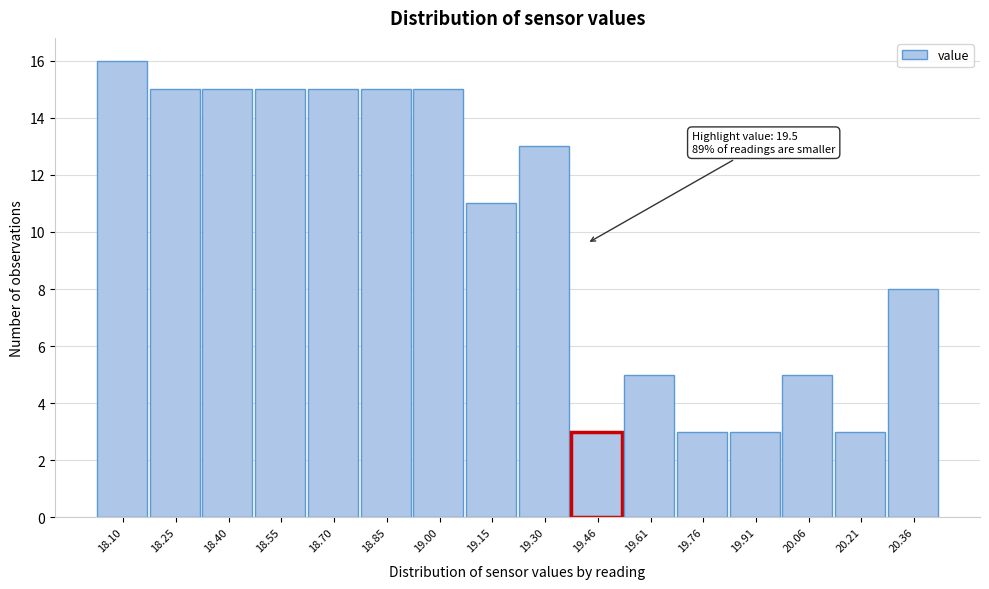

Reading right to left, list all the values displayed in this chart.

8	3	5	3	3	5	3	13	11	15	15	15	15	15	15	16